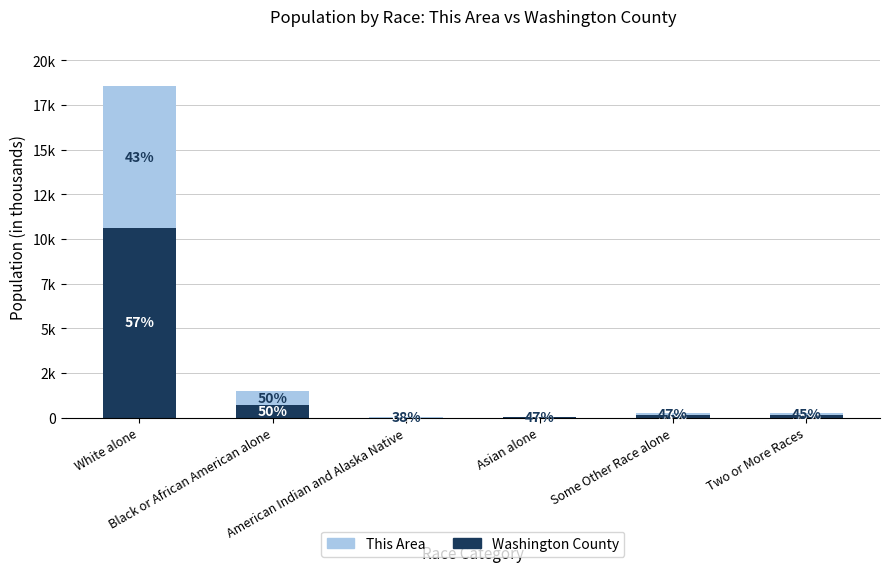

Where is Washington County nearest to the value 5326?

Black or African American alone